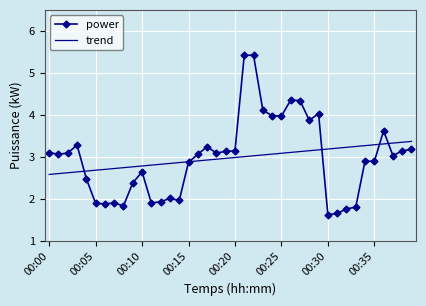

What is the maximum value shown in the chart?

5.4